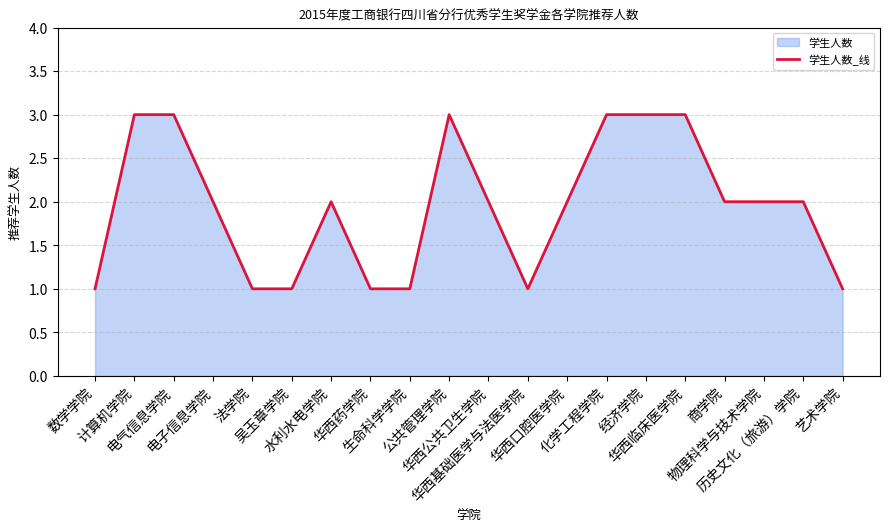

Is it true that the value at 电子信息学院 is 4?

False